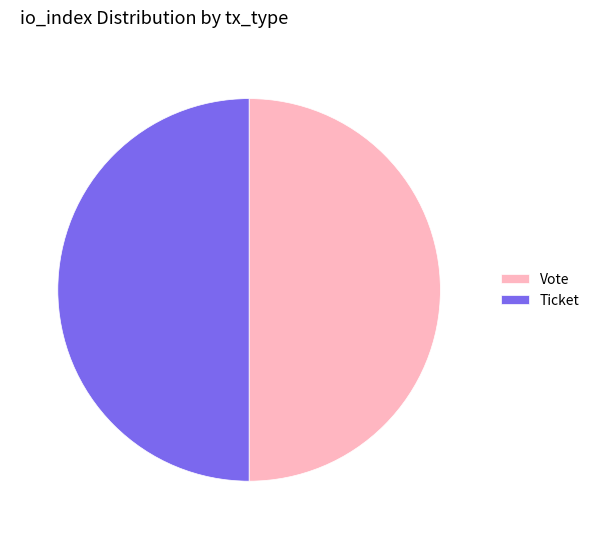

Do Vote and Ticket together represent more than half of the pie?

Yes